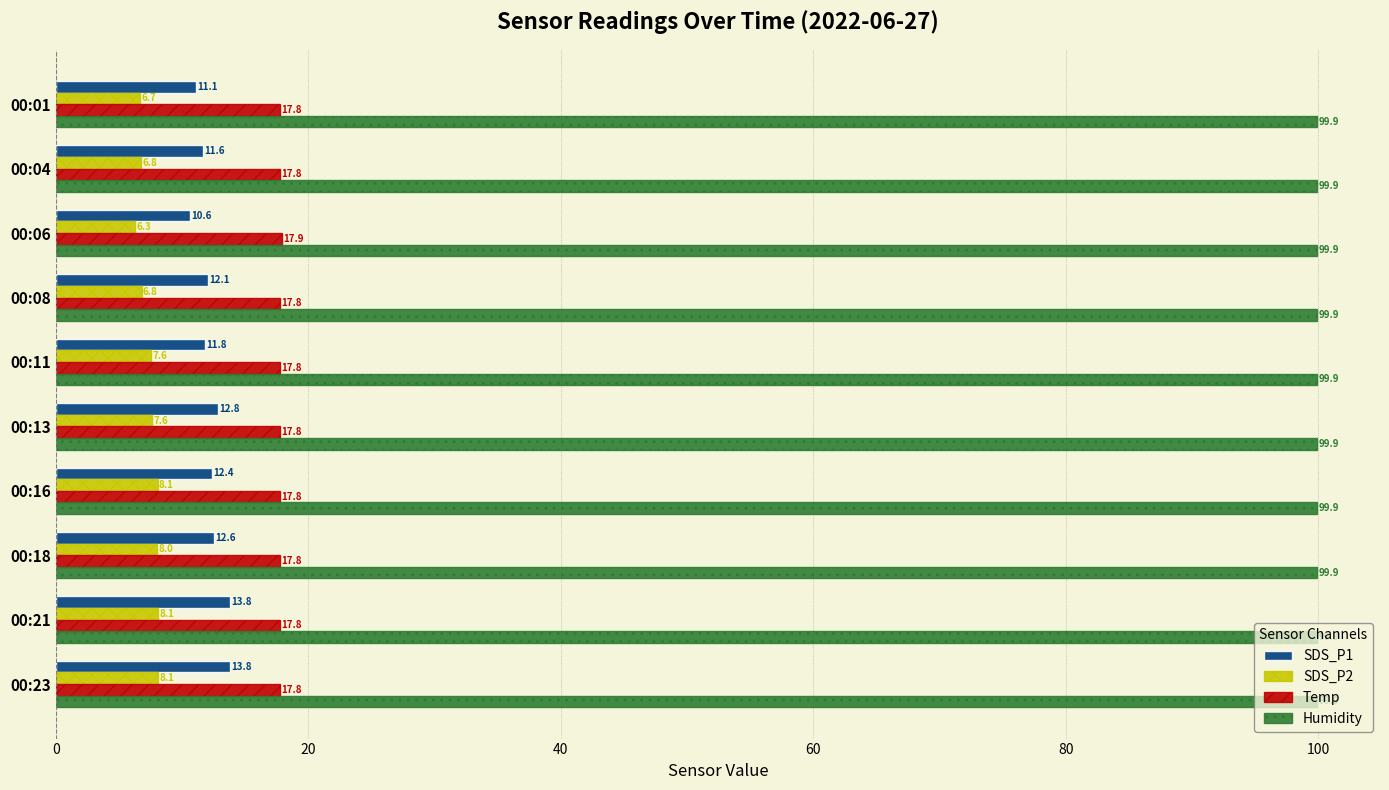

Is it true that Humidity equals 99.9 at 00:06?

True